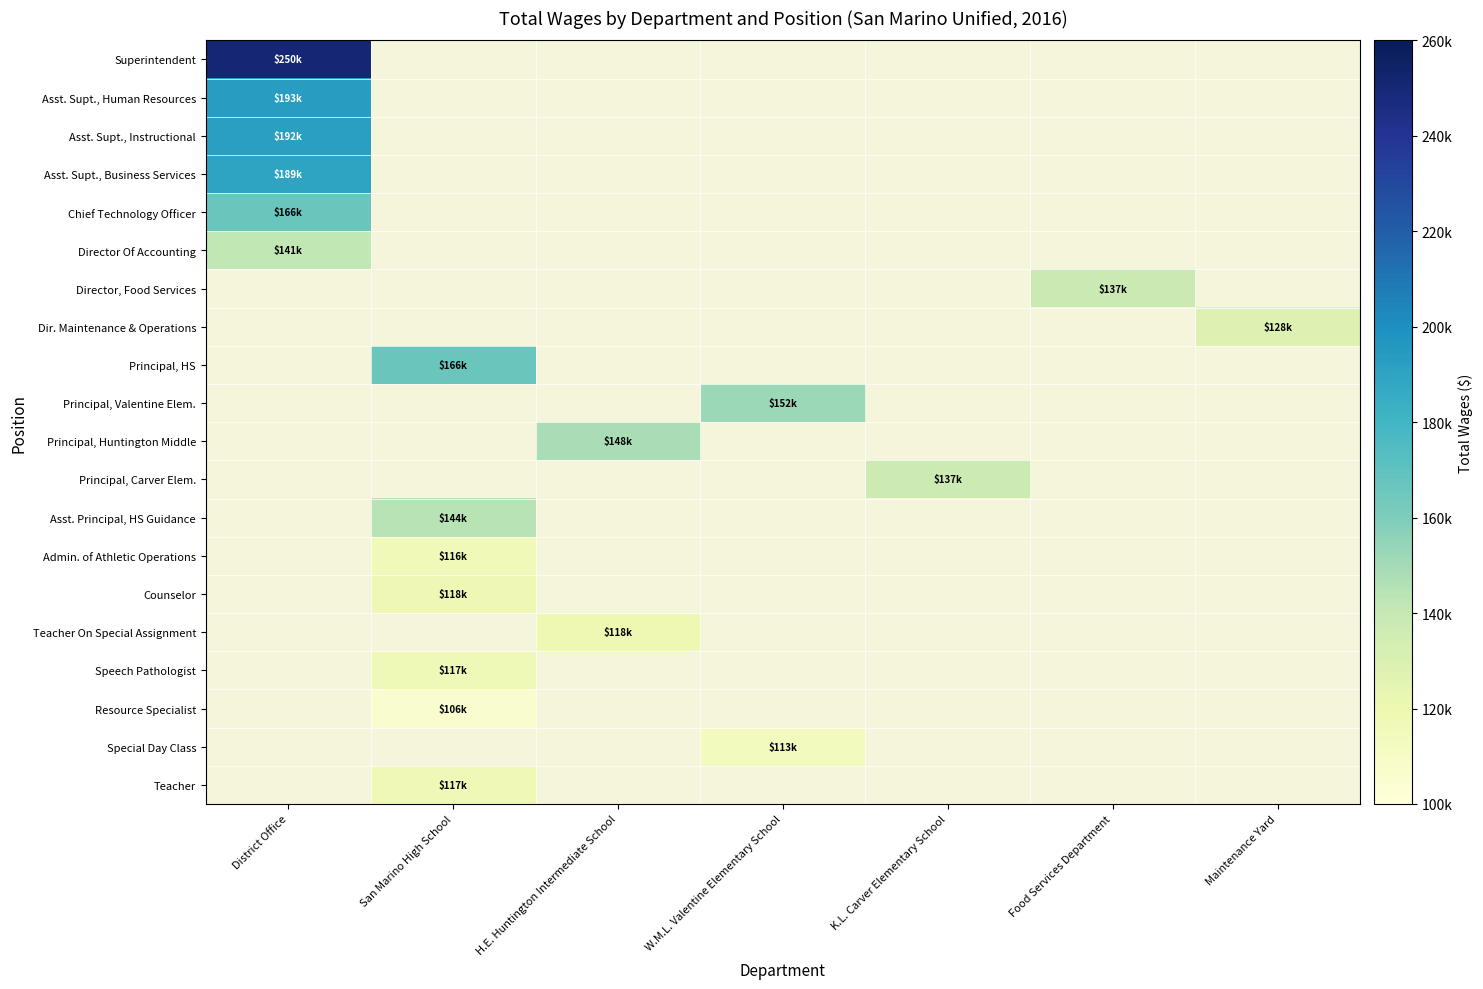

Which series has the widest spread of values?

Superintendent